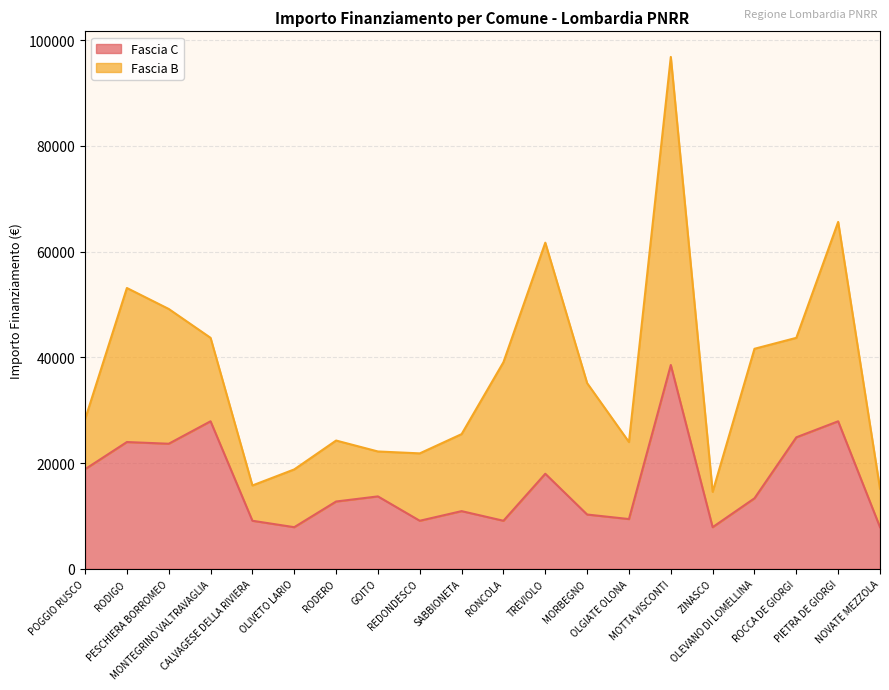

What is the difference between the maximum and minimum values?

30674